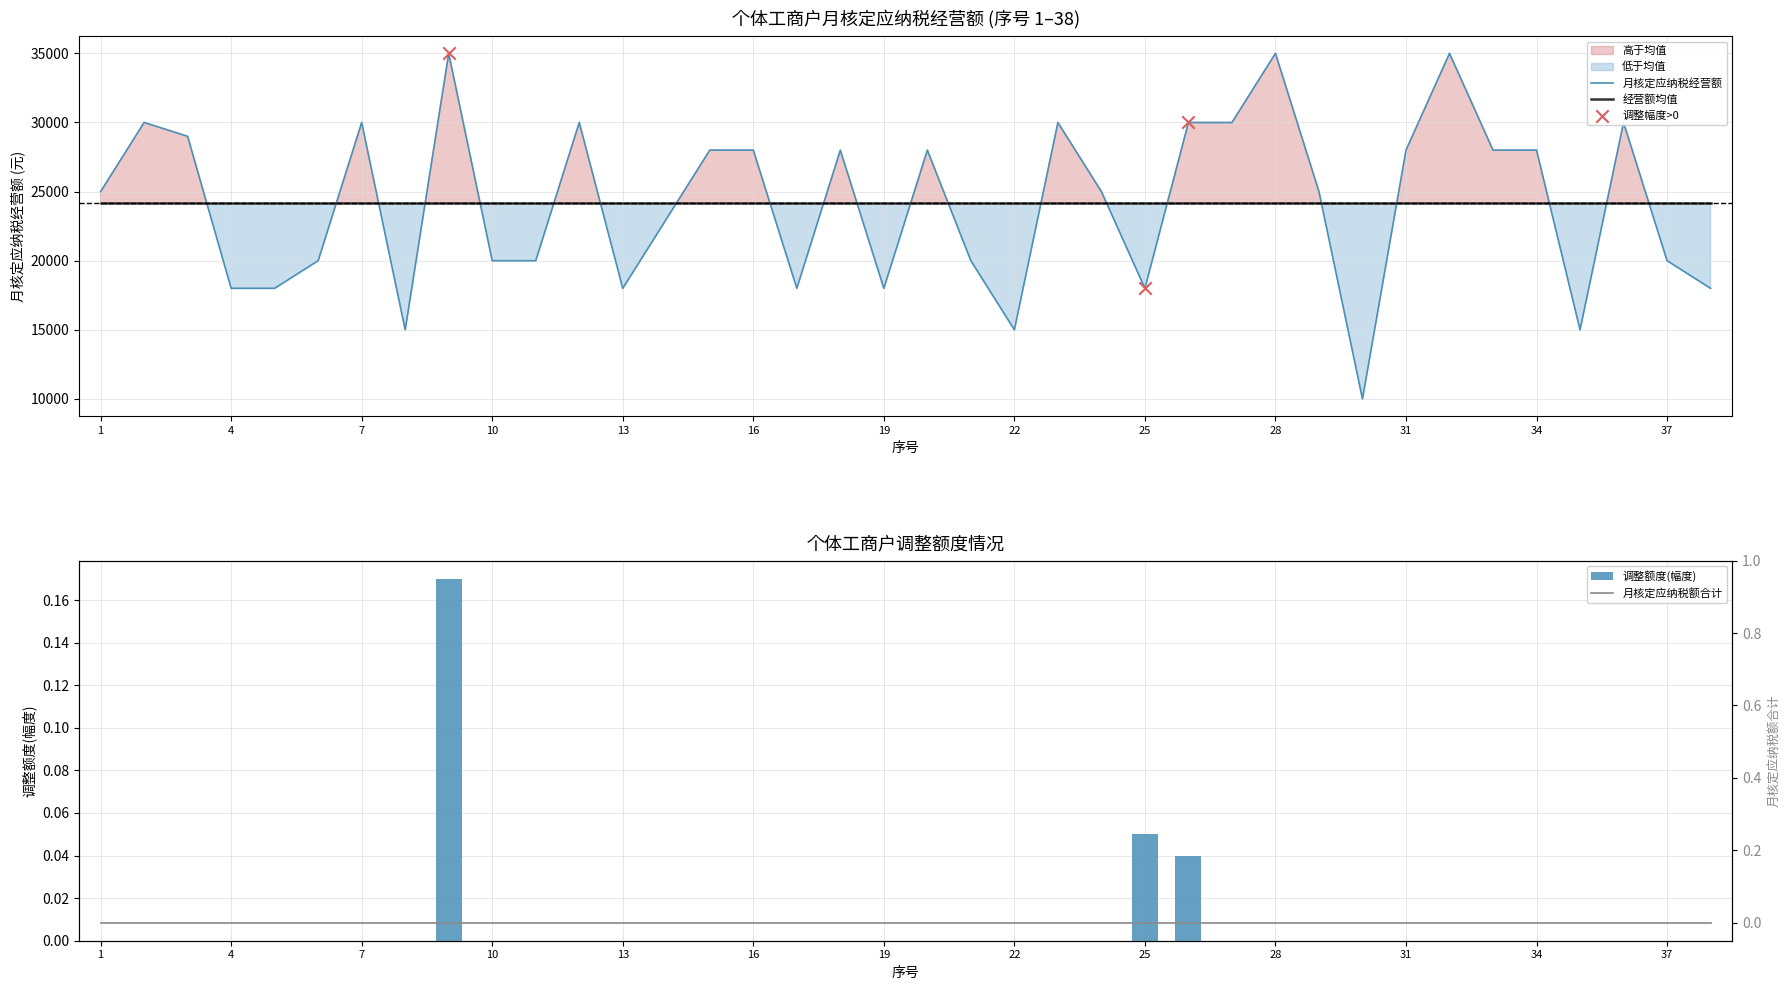

Which series reaches the maximum Y coordinate?

月核定应纳税经营额